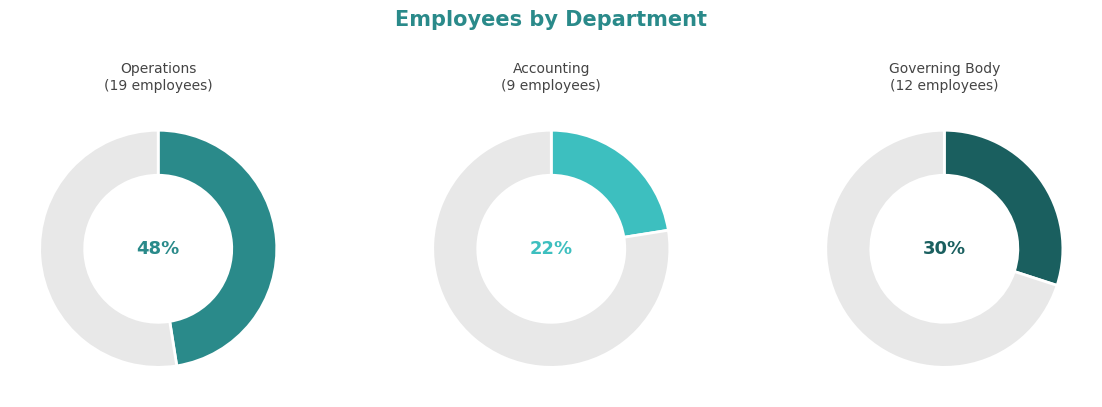

True or false: Operations accounts for 48% of the total.

True